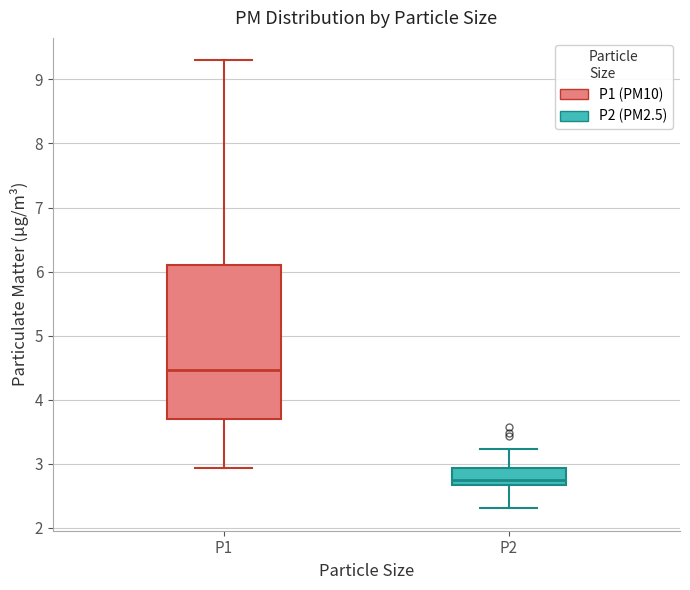

Comparing the boxes themselves (not the whiskers), which one is the tallest?

P1